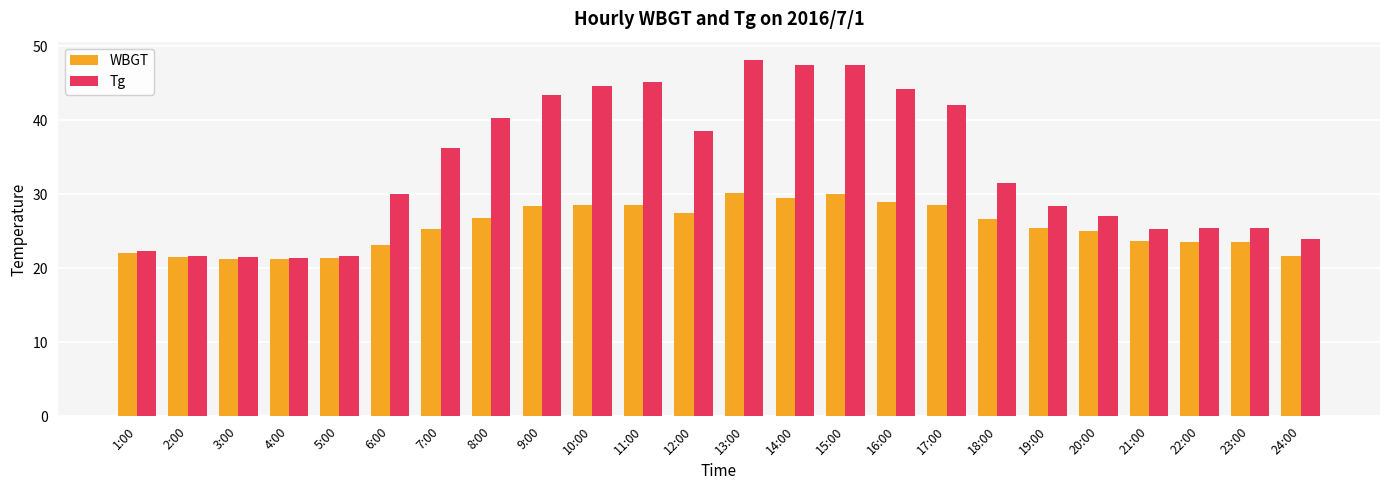

At how many categories does at least one series exceed 34?

11